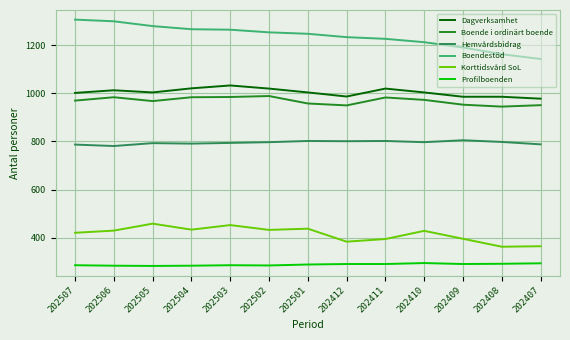

What is the spread (max minus min) of values at 202501?

960